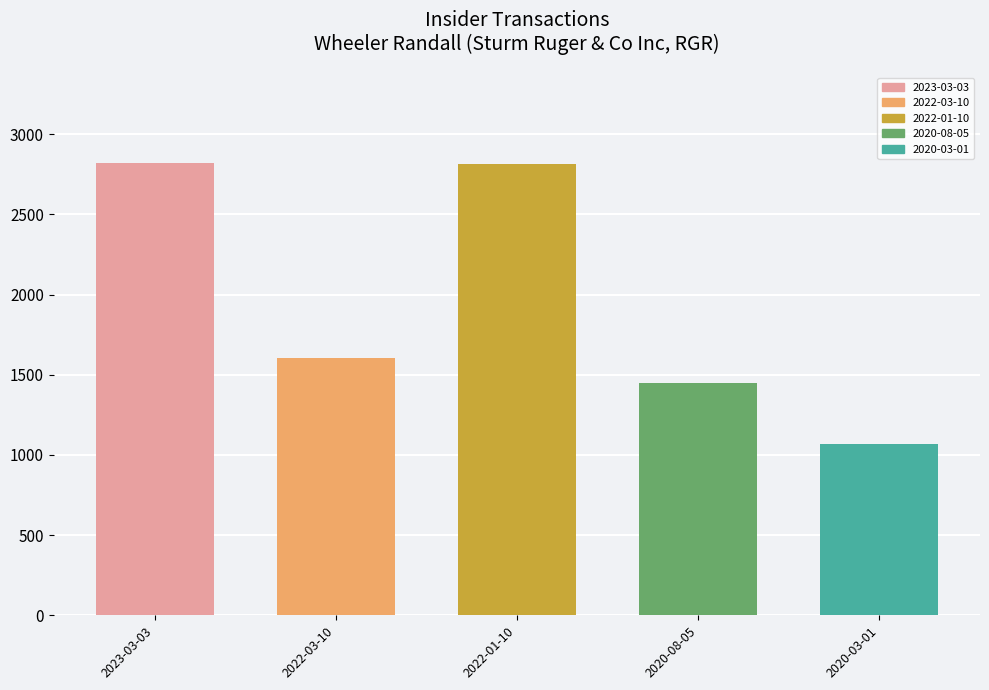

What is the label of the 4th bar from the left?

2020-08-05